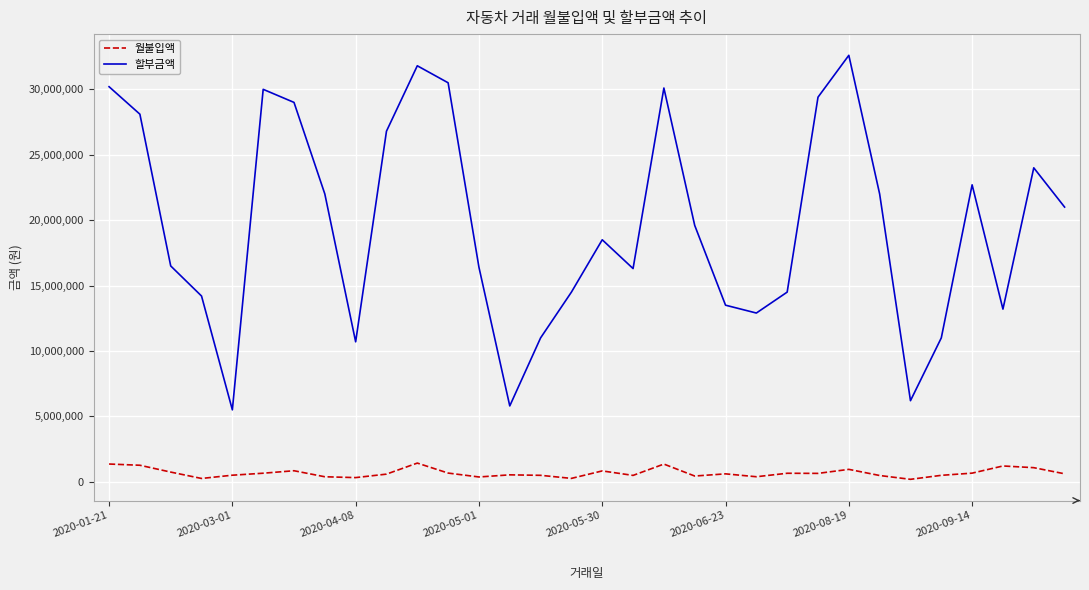

Which series has the largest total across all categories?

할부금액